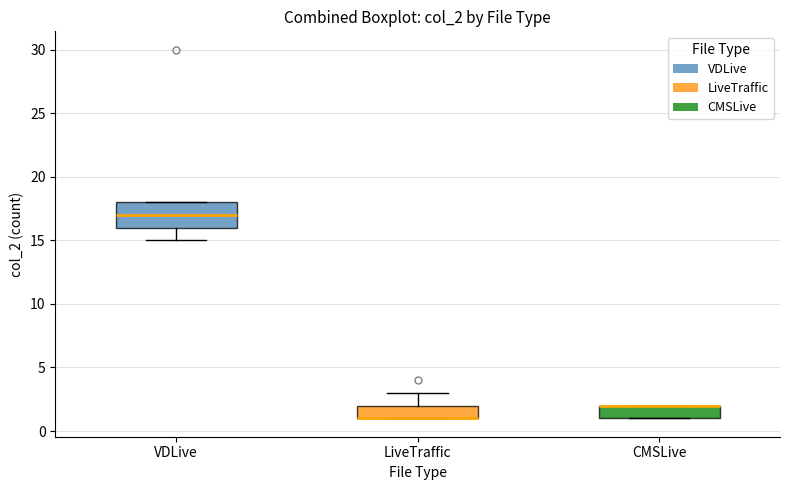

Reading left to right, transcribe this box plot: for each box, give where its median line is, the range the box spans, and where its two whiskers end, as read against the y-axis. The values are not printed on the chart, so give them approximately, as read against the axis.

VDLive: median 17, box 16 to 18, whiskers 15 to 18
LiveTraffic: median 1 (drawn on the box's lower edge), box 1 to 2, whiskers 1 to 3
CMSLive: median 2 (drawn on the box's upper edge), box 1 to 2, whiskers 1 to 2